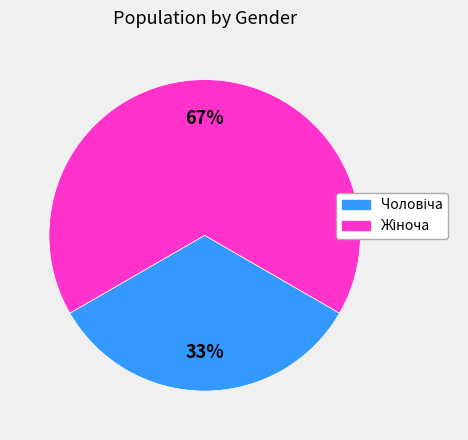

To the nearest percent, what is the average slice percentage?

50%